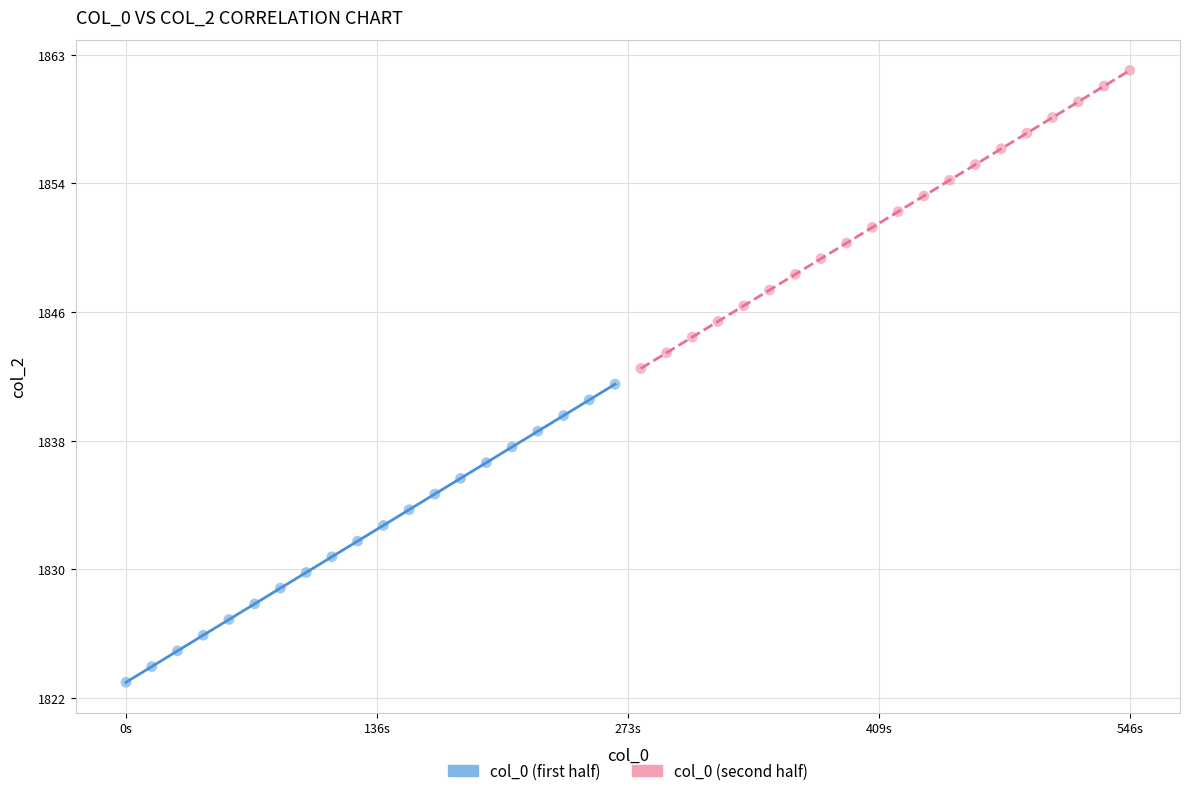

What are all the series names shown in the legend?

col_0 (first half), col_0 (second half)